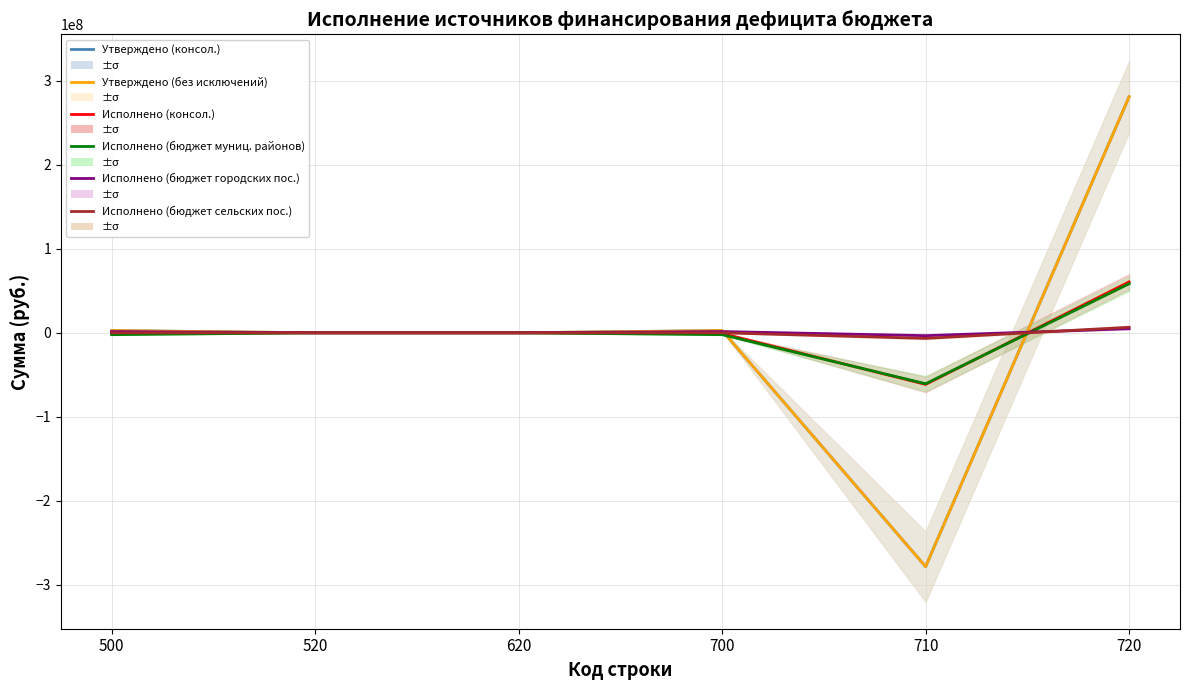

Which series changed the most between 500 and 720?

Утверждено (консол.)